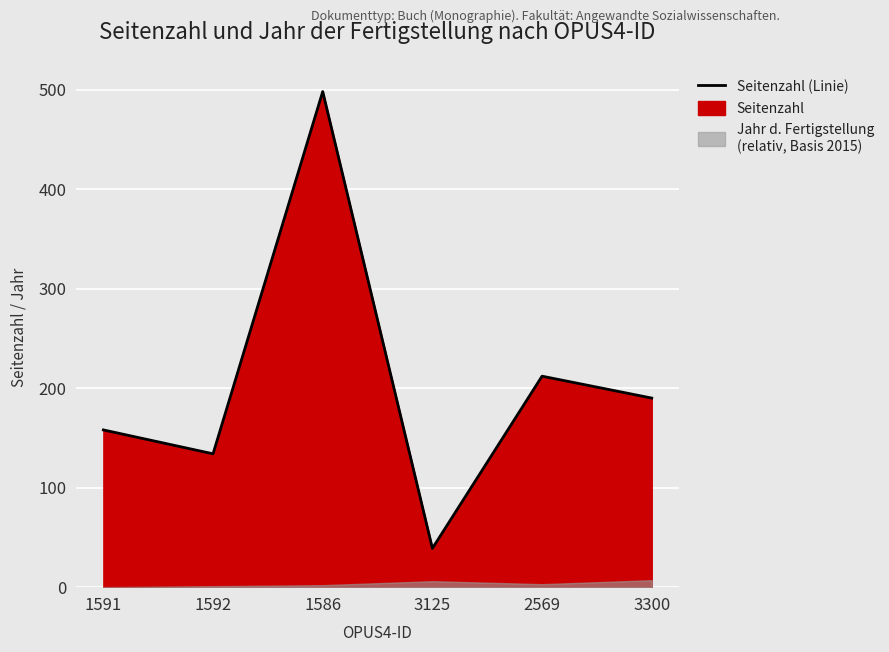

What position from the left is 2569?

5